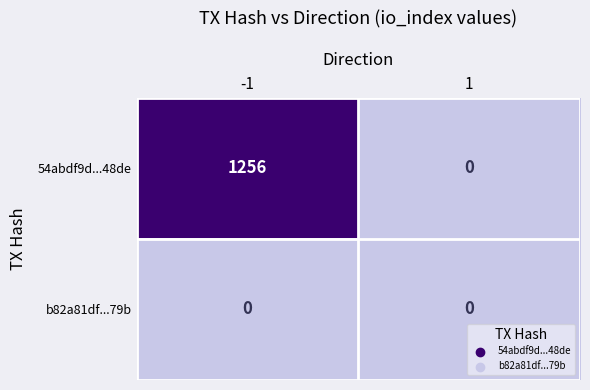

Rank the series at -1 from highest to lowest value.

54abdf9d...48de, b82a81df...79b